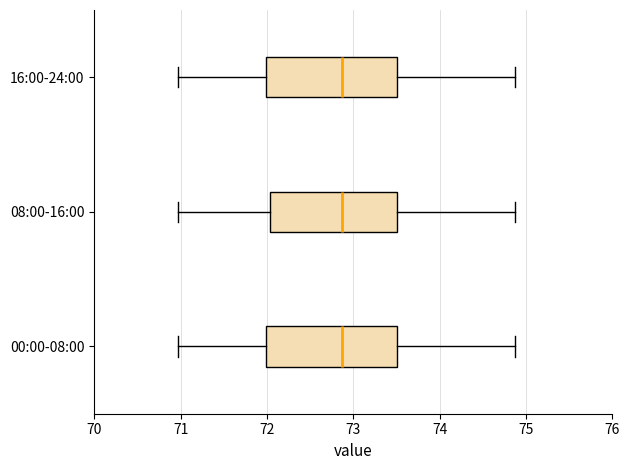

Reading bottom to top, read every box against the x-axis: the position of its median line, the range the box covers, and the ends of its whiskers. The values are not printed on the chart, so give them approximately, as read against the axis.

00:00-08:00: median 72.9, box 72.0 to 73.5, whiskers 71.0 to 74.9
08:00-16:00: median 72.9, box 72.0 to 73.5, whiskers 71.0 to 74.9
16:00-24:00: median 72.9, box 72.0 to 73.5, whiskers 71.0 to 74.9